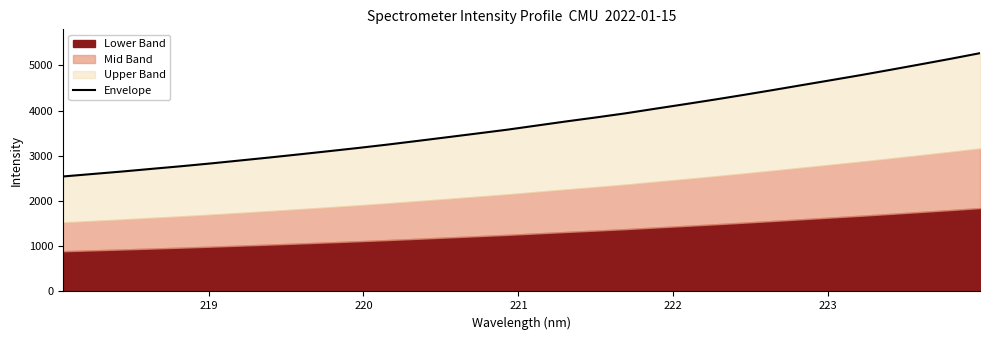

What is the average value?

3724.8